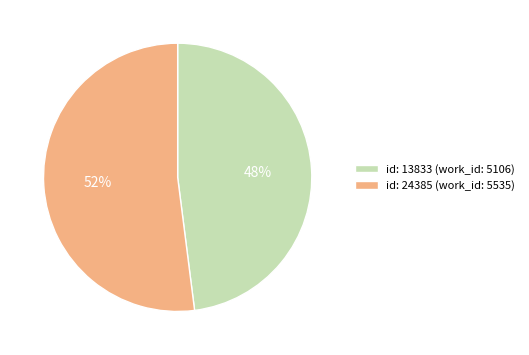

Which category has the biggest portion of the pie?

id: 24385 (work_id: 5535)